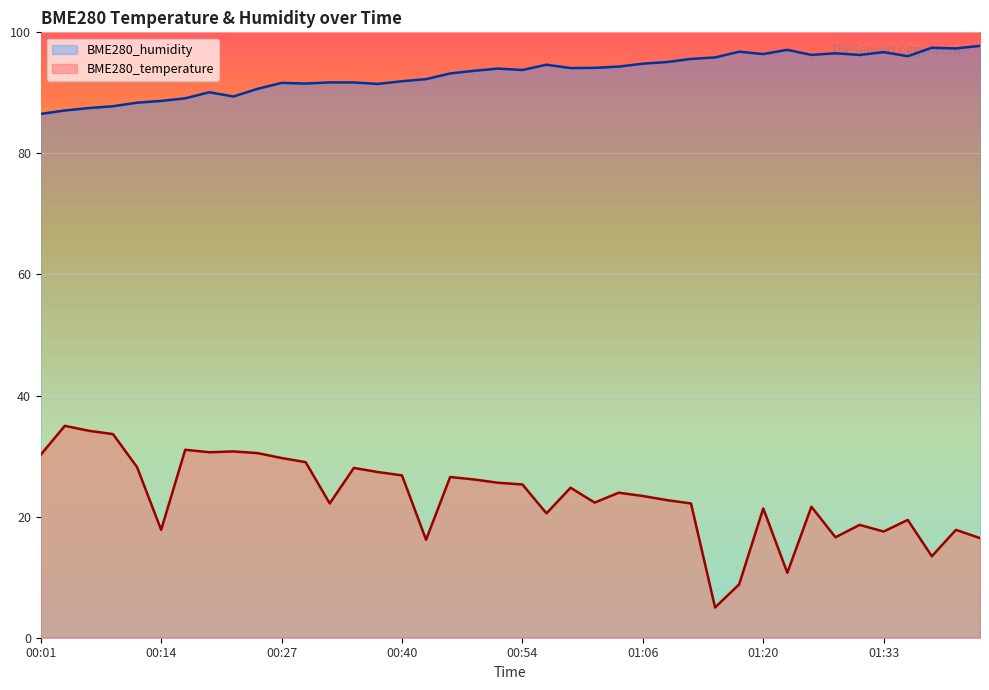

What position from the left is 00:06?

3